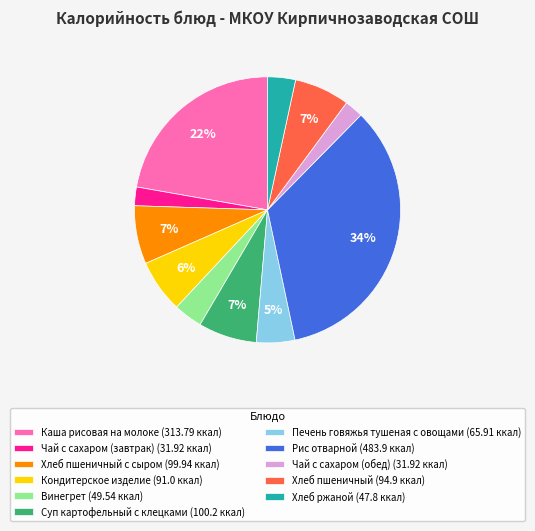

What is the largest slice in the pie chart?

Рис отварной (483.9 ккал)